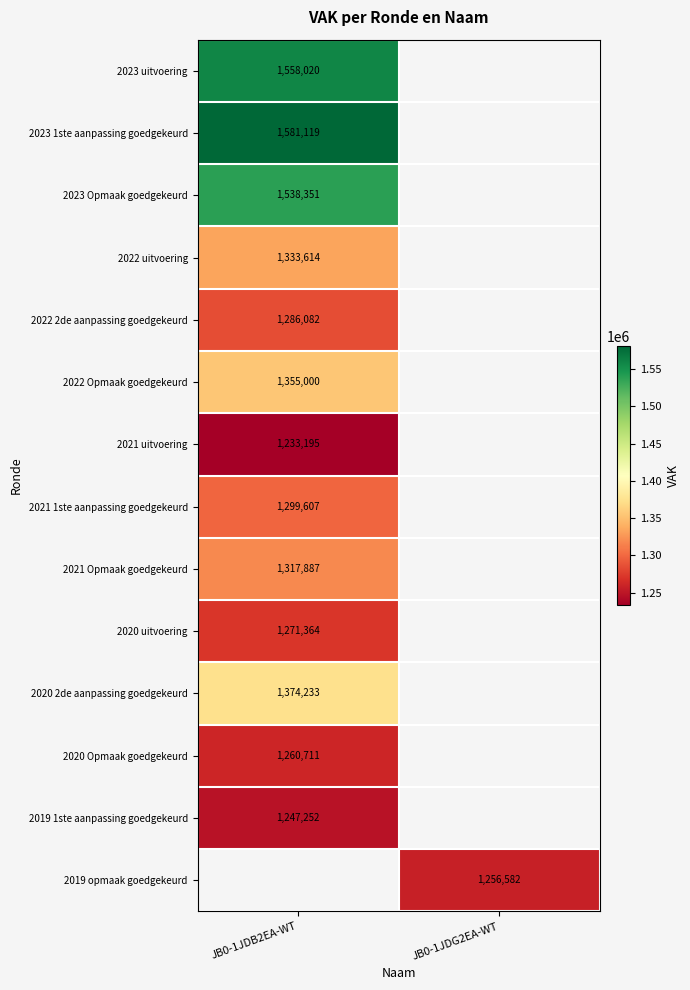

Is it true that 2020 uitvoering equals 1271364 at JB0-1JDB2EA-WT?

True